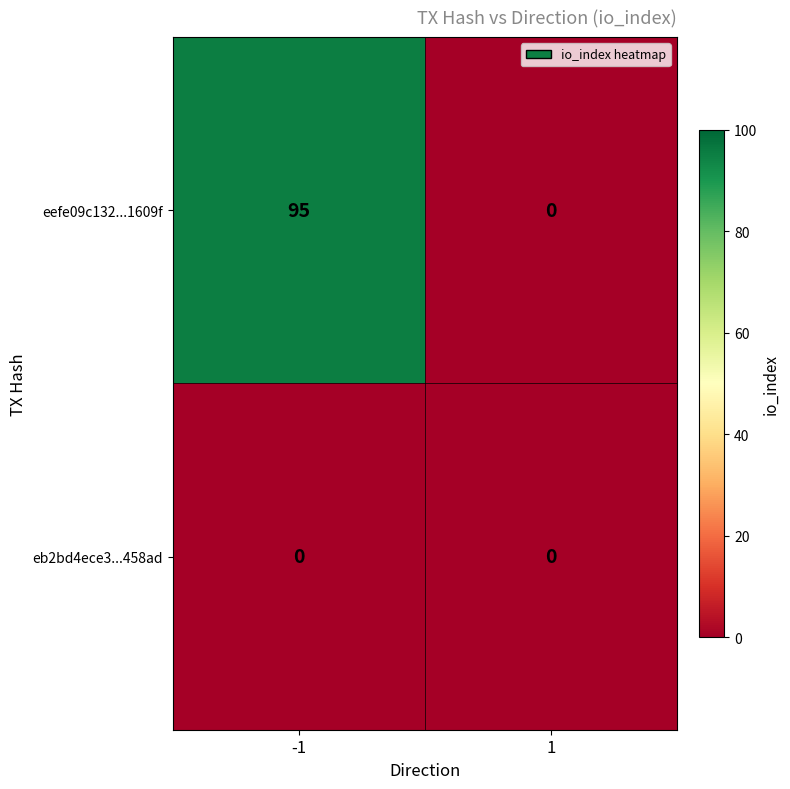

What value does the eefe09c132...1609f series have at -1?

95